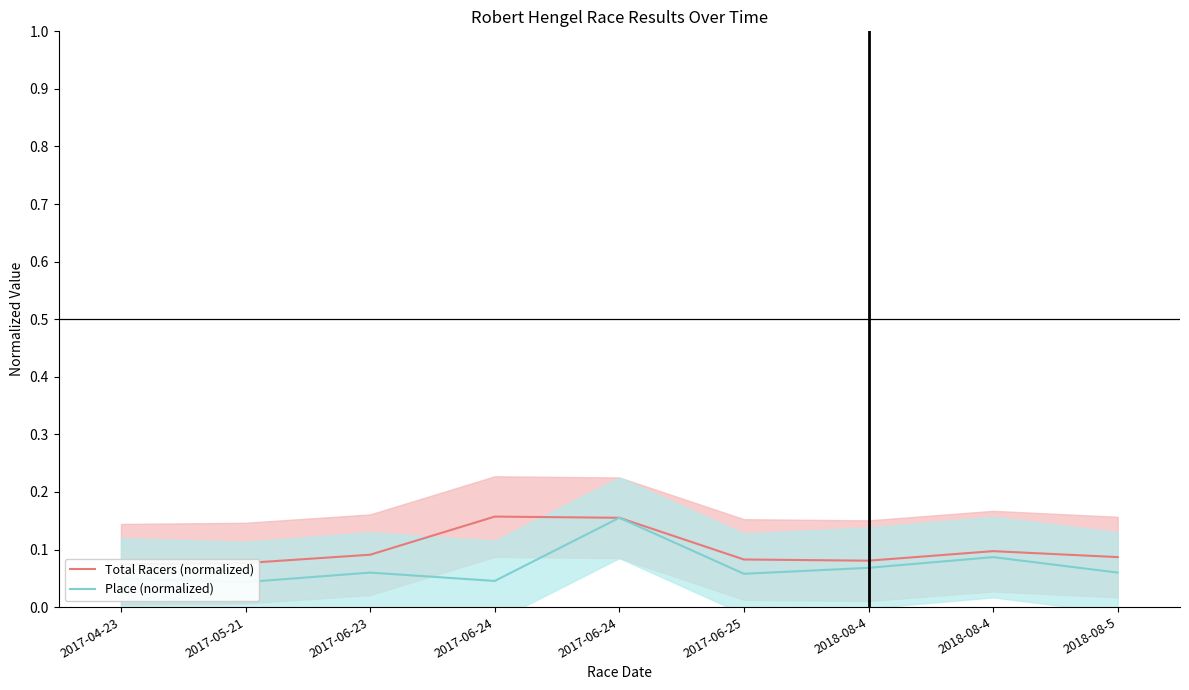

Reading left to right, list all the values displayed in this chart.

Total Racers (normalized): 0.1	0.1	0.1	0.2	0.2	0.1	0.1	0.1	0.1
Place (normalized): 0.0	0.0	0.1	0.0	0.2	0.1	0.1	0.1	0.1